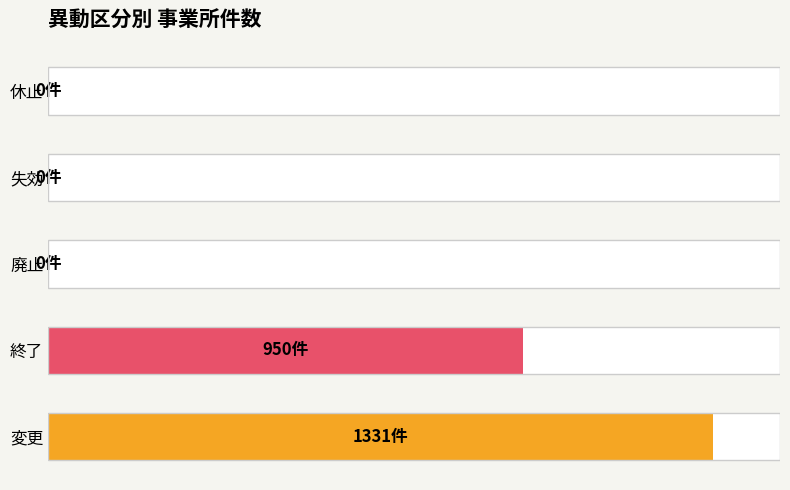

At how many categories does at least one series exceed 152?

2